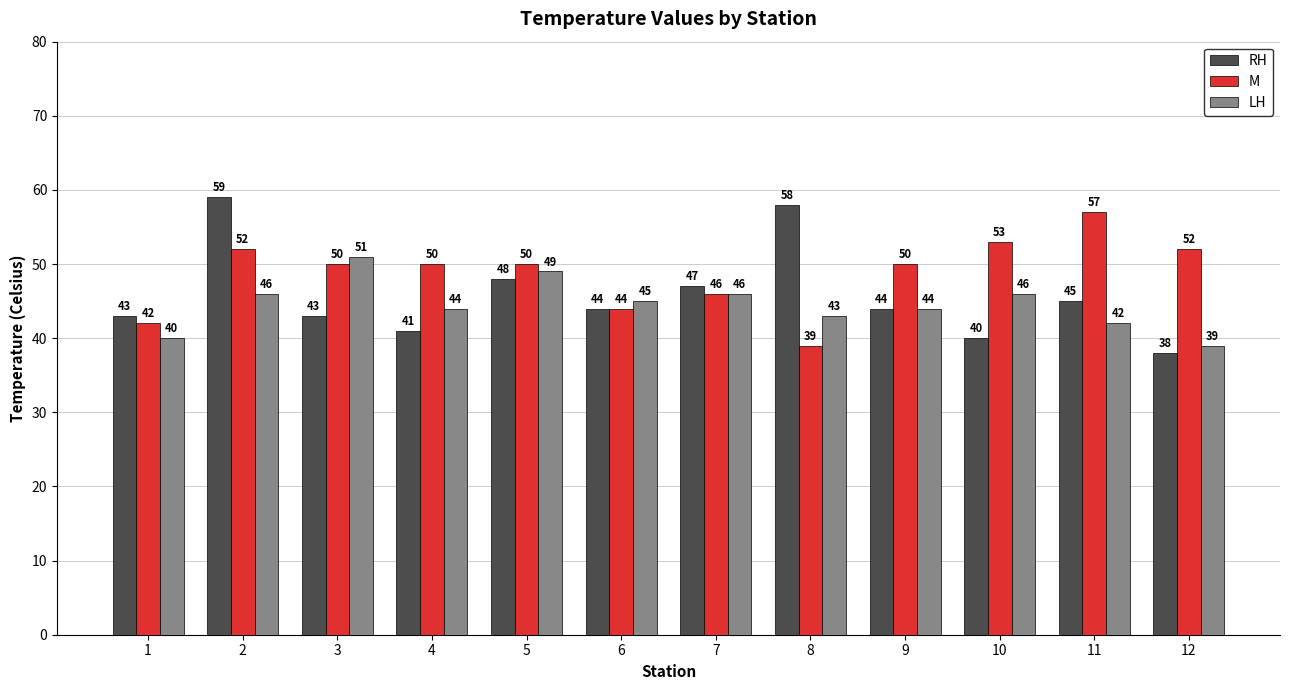

What is the difference between the maximum and minimum values in the M series?

18